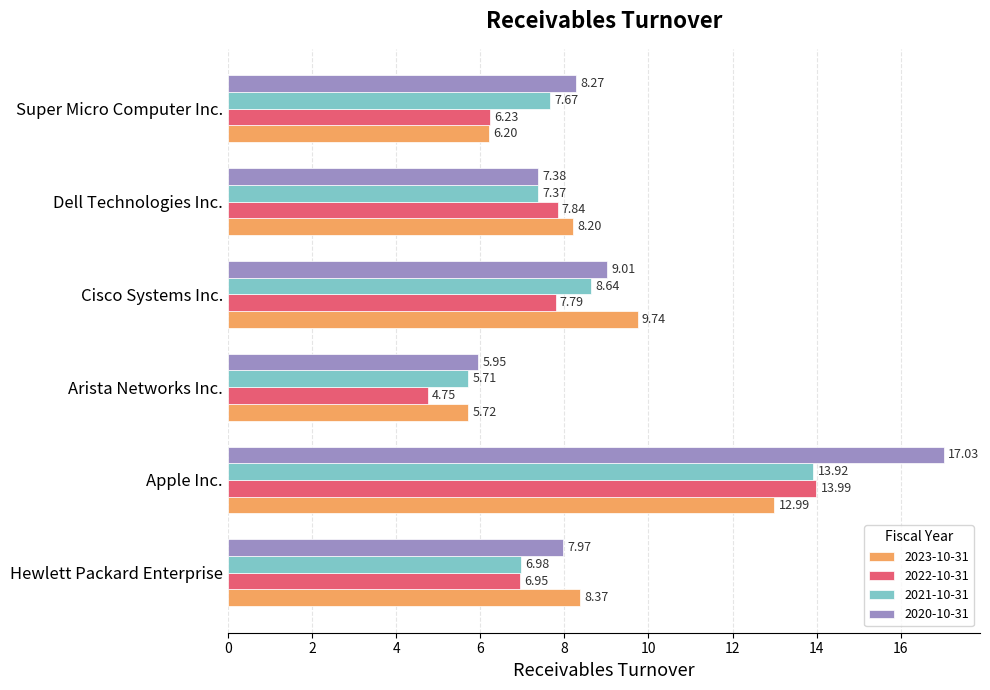

What is the total value across all series at Arista Networks Inc.?

22.1